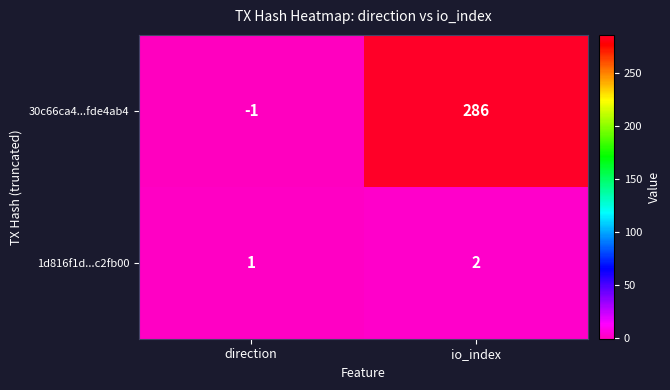

Rank the series by their average value, from highest to lowest.

30c66ca4...fde4ab4, 1d816f1d...c2fb00